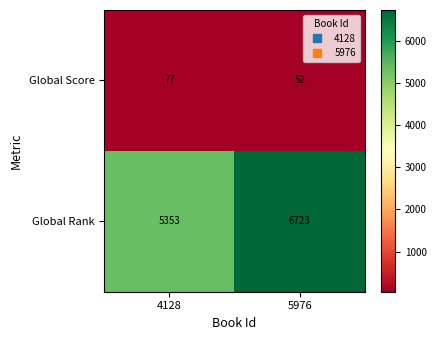

Between 4128 and 5976, which series saw the biggest shift?

Global Rank